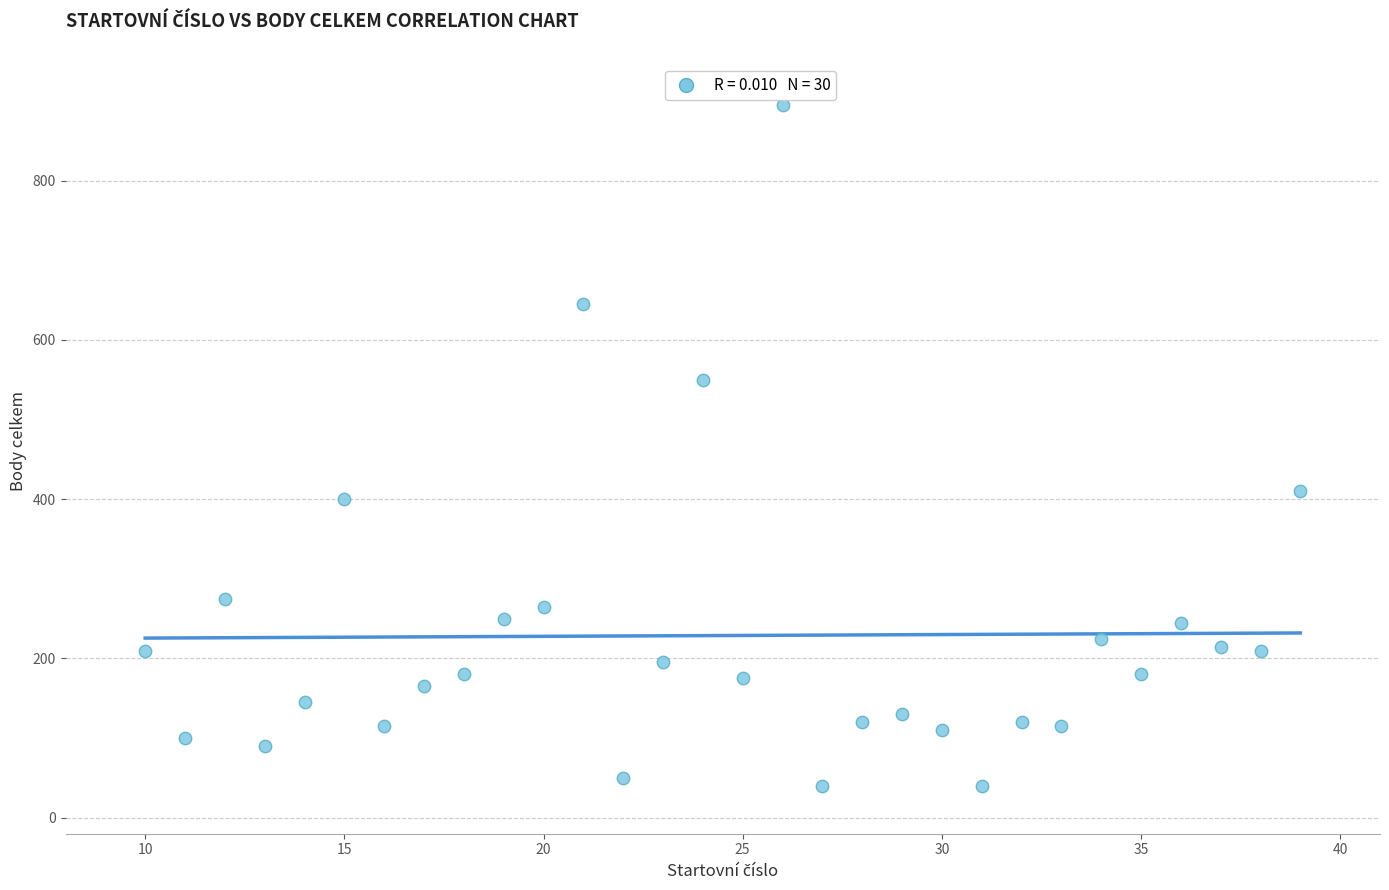

What is the range of X values (max minus min)?

29